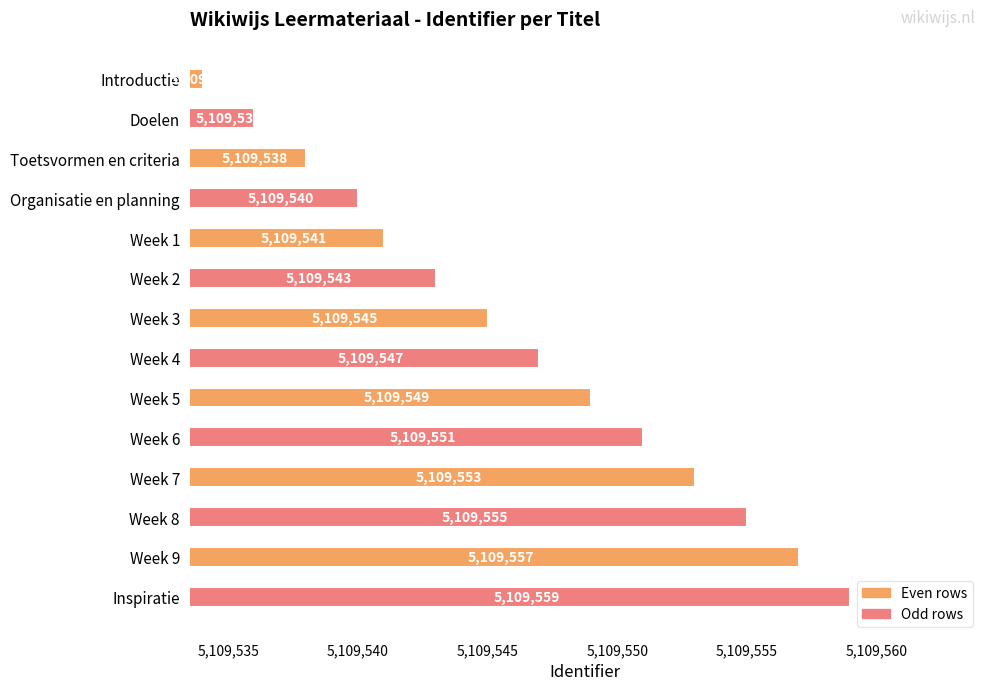

How many bars are there in total?

14